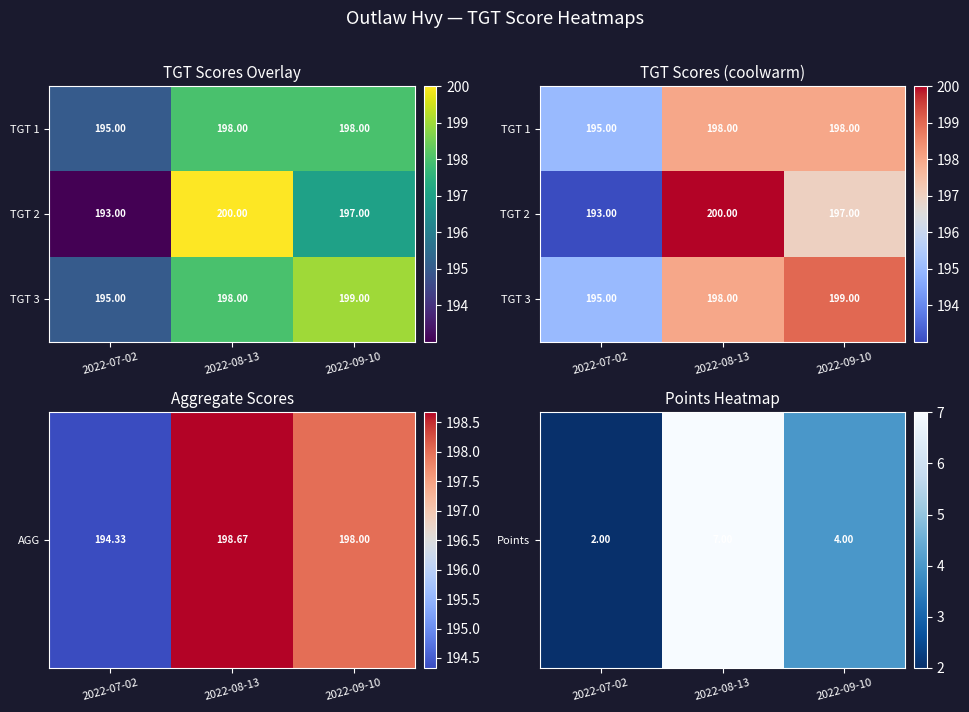

Count the number of categories in the chart.

3